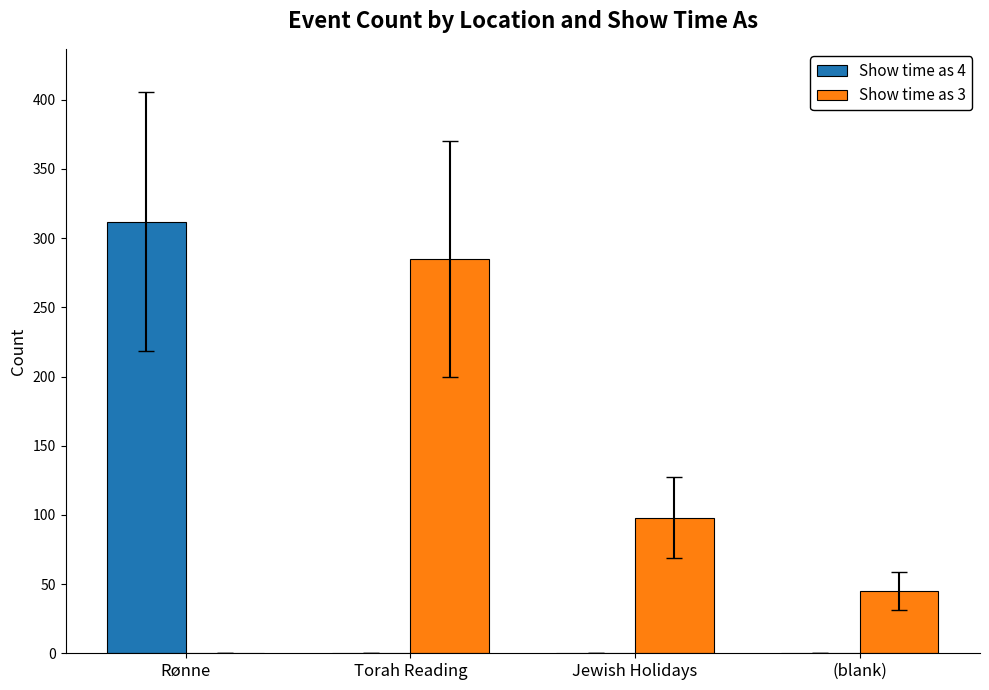

What is the maximum value for Show time as 3?

285